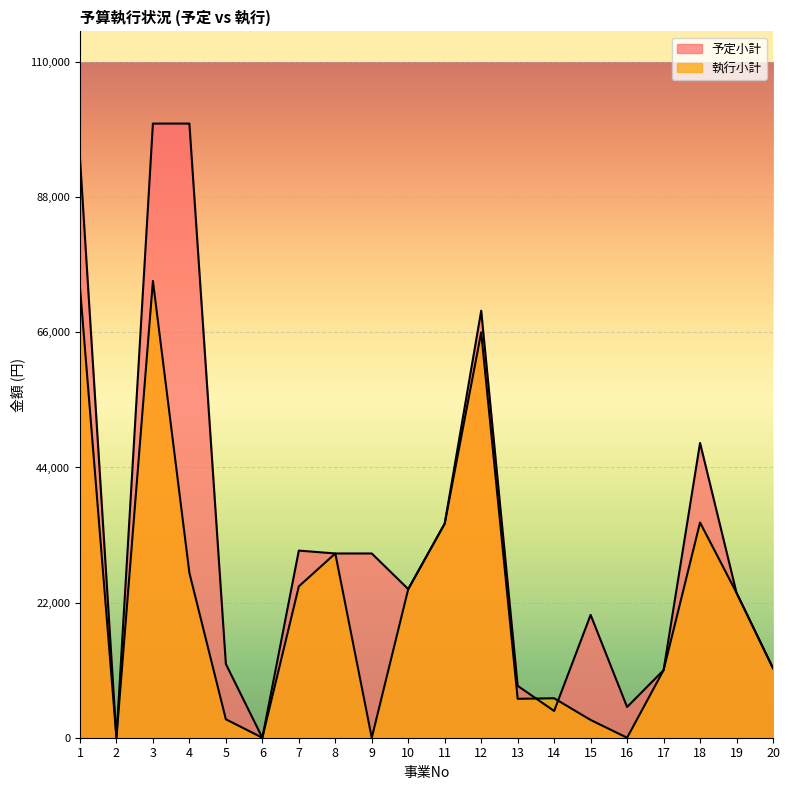

What are all the series names shown in the legend?

予定小計, 執行小計